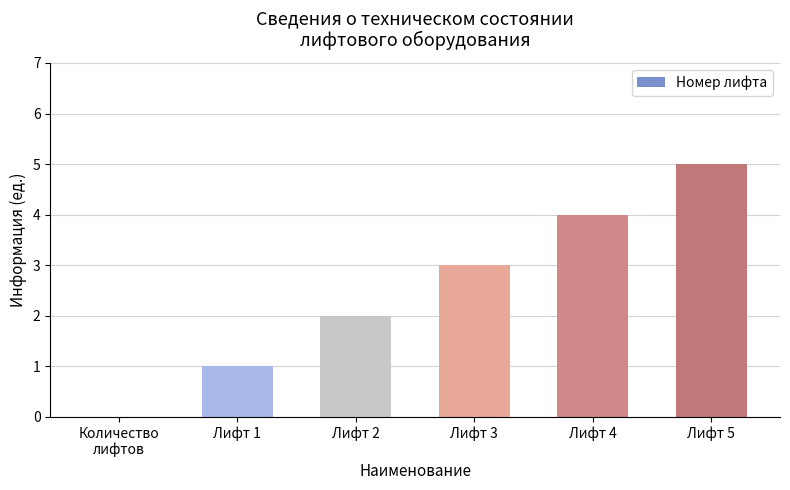

Which category has the highest value across all series?

Лифт 5